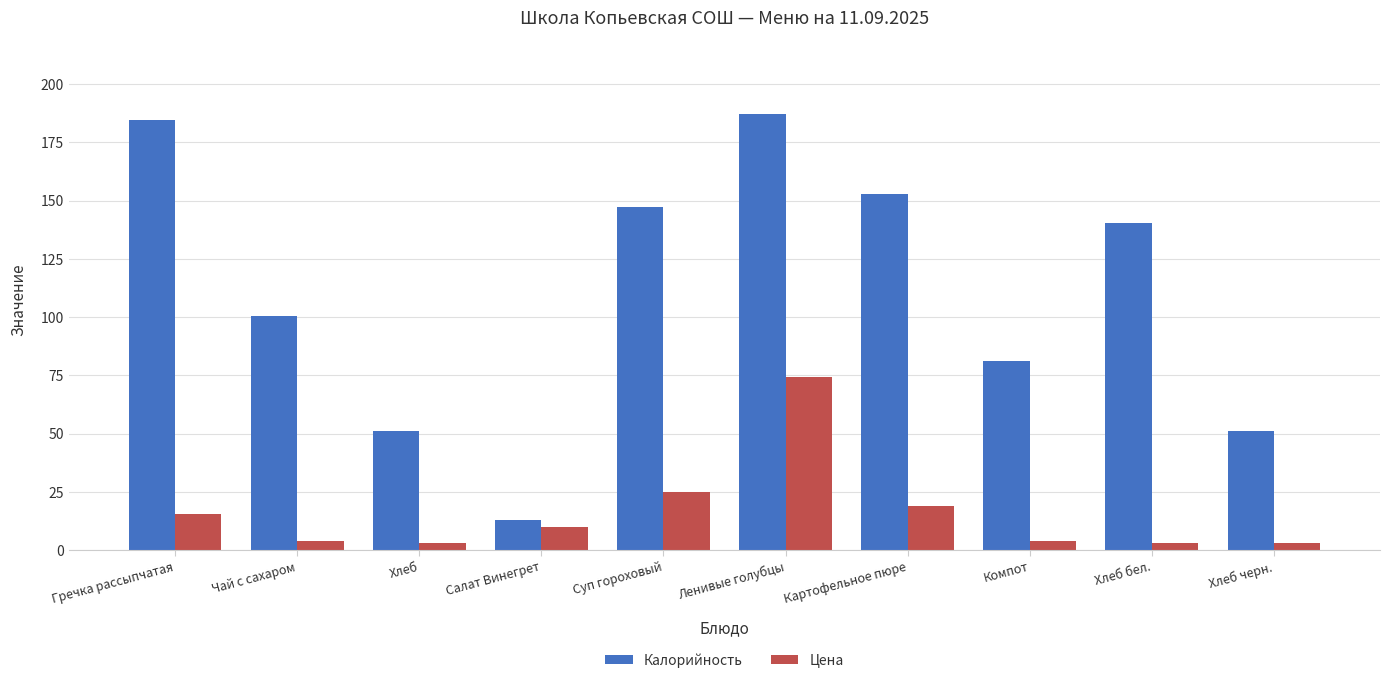

What is the value of the Цена bar at the 10th from the left?

3.2